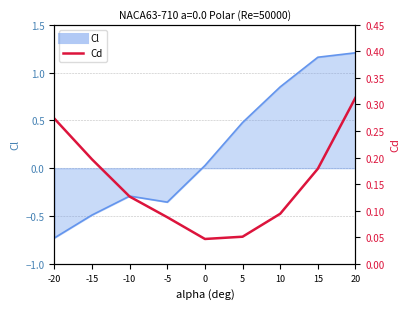

Rank the categories by value from highest to lowest.

20, -20, -15, 15, -10, 10, -5, 5, 0